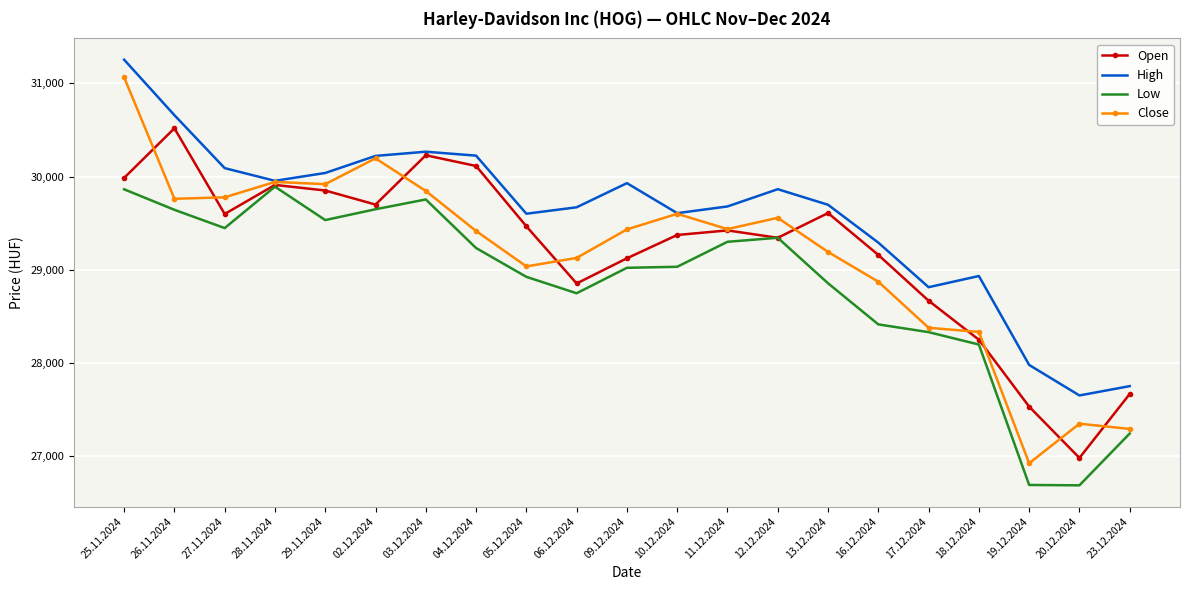

What is the lowest value of the Open series?

26983